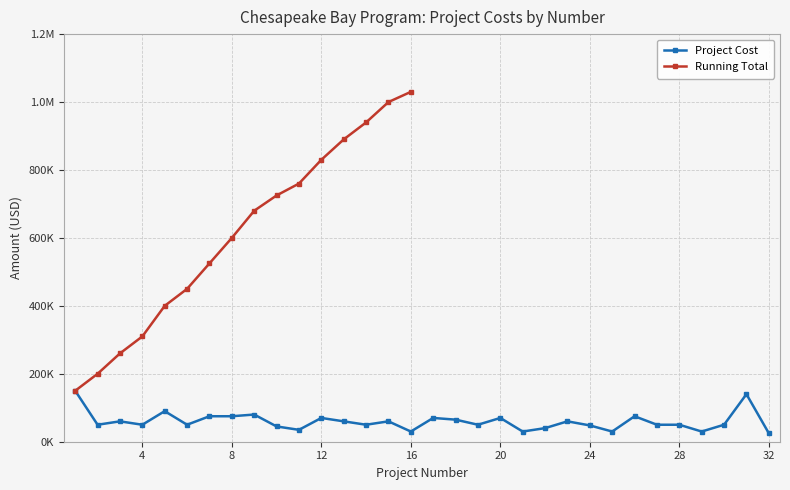

Does the chart have visible grid lines?

Yes